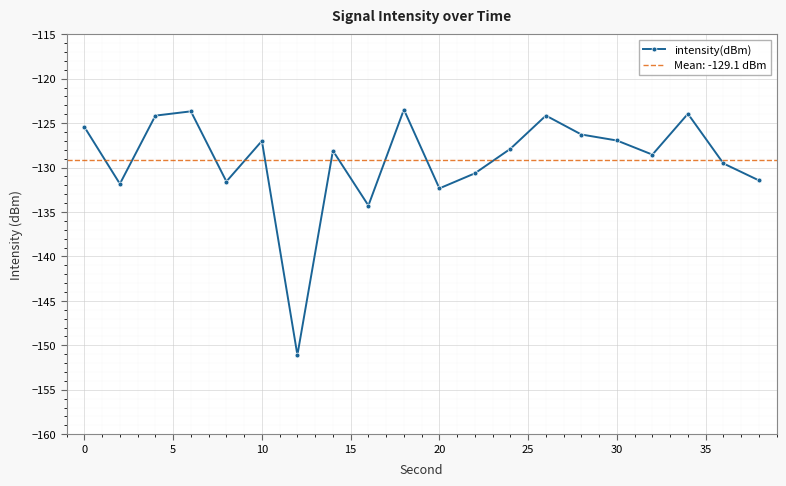

What is the minimum value for intensity(dBm)?

-151.1